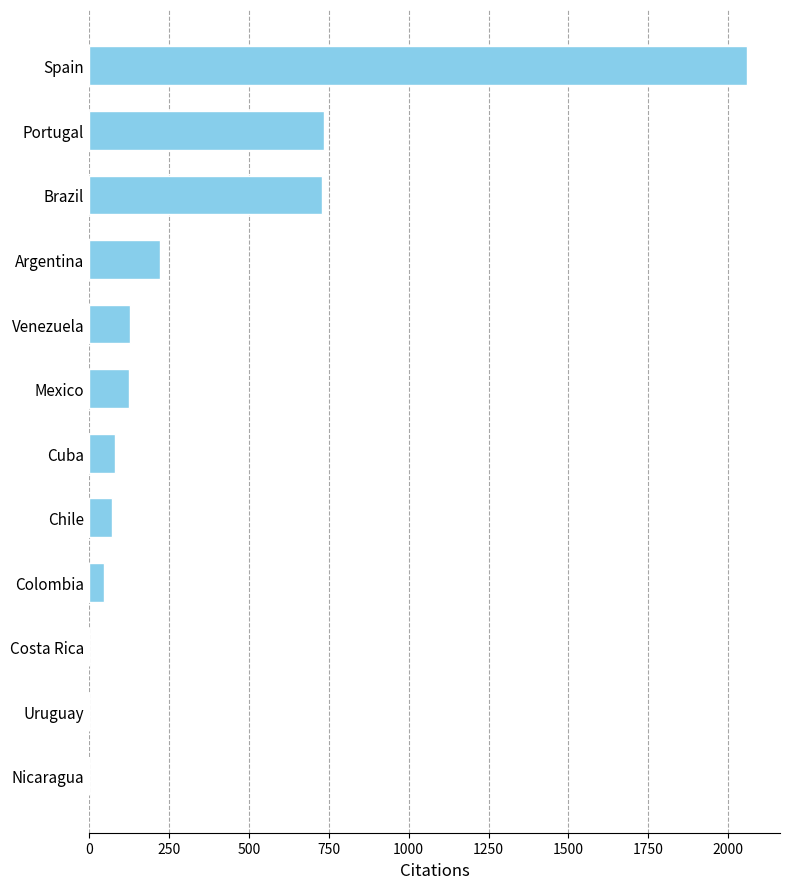

What is the sum of all values?

4200